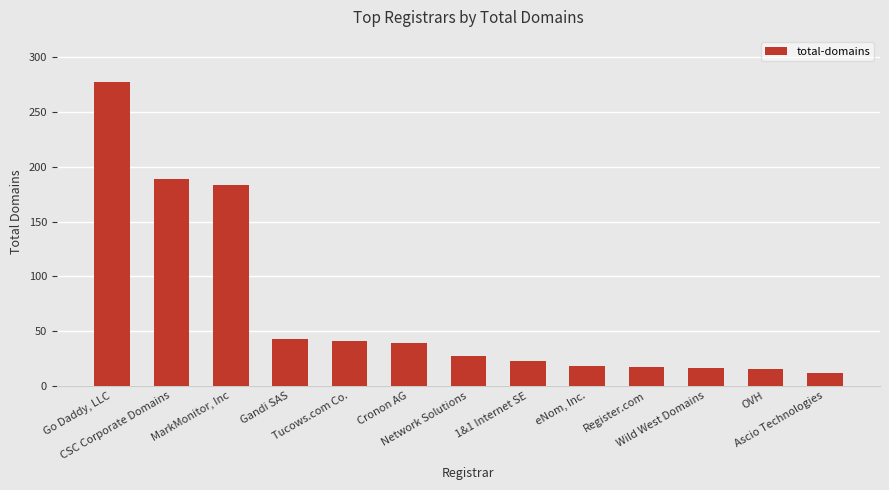

What is the smallest value displayed?

12